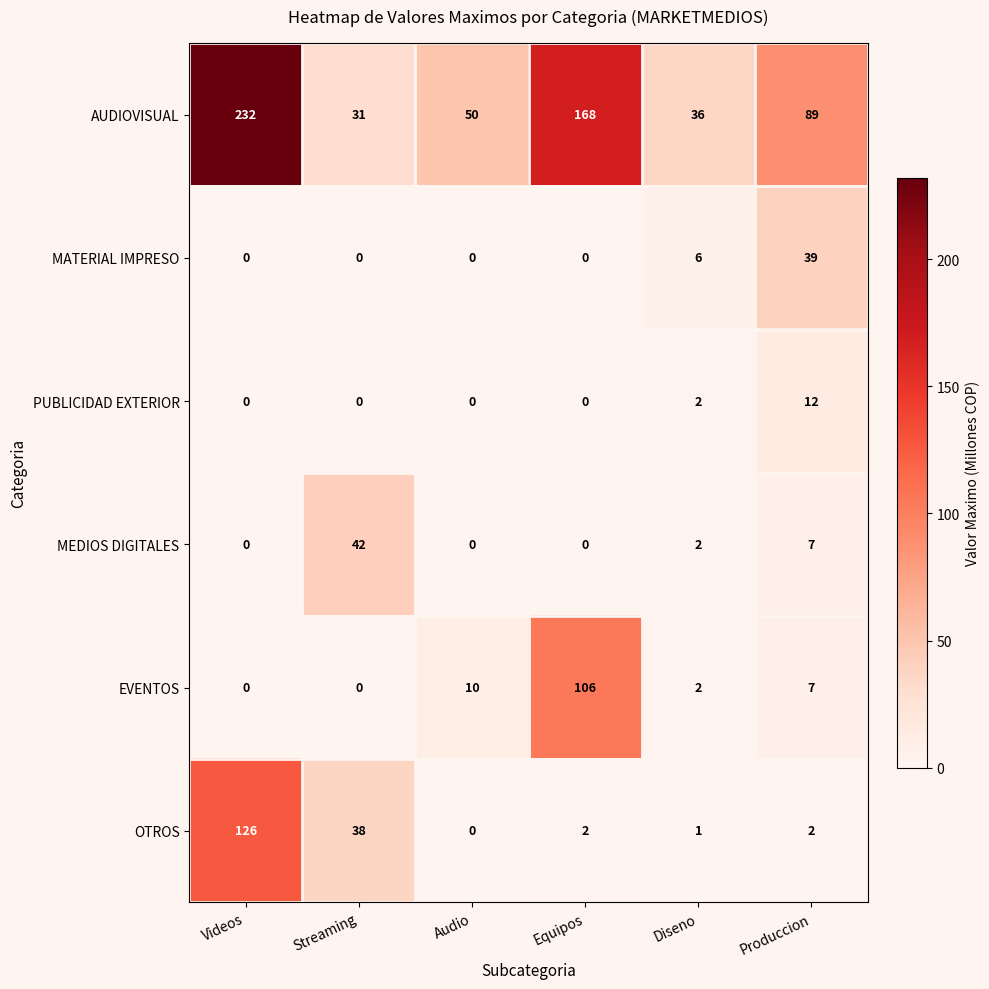

At which category is the sum across all series the highest?

Videos